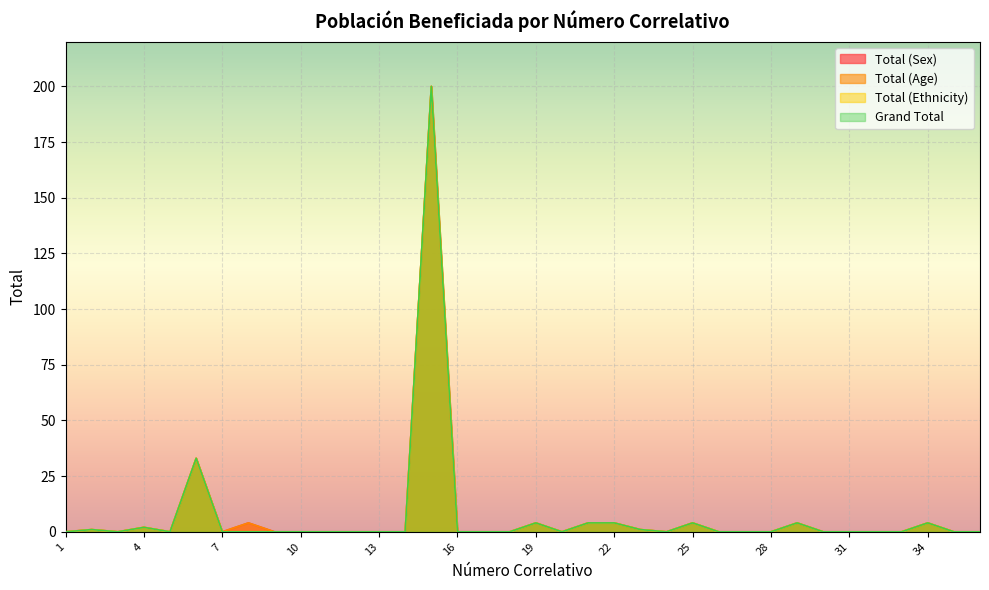

What is the greatest value displayed?

200